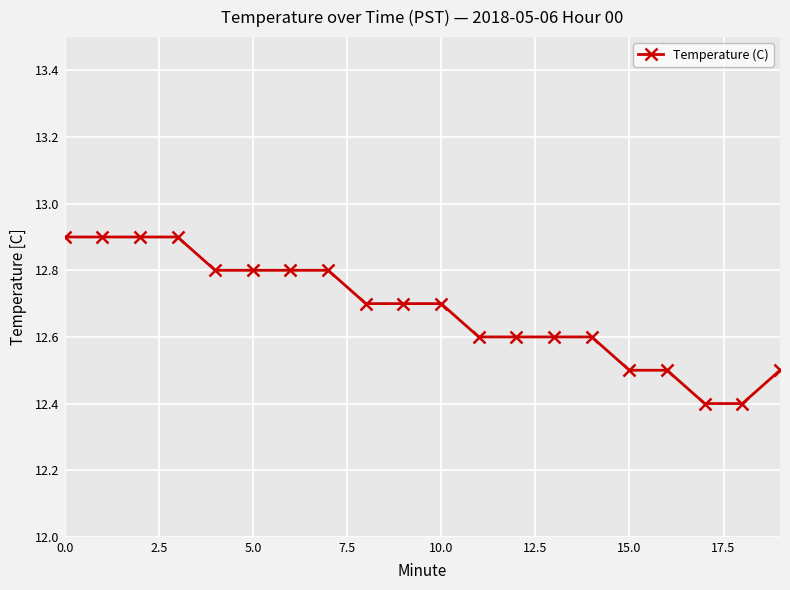

Reading left to right, extract all data points from this chart.

12.9	12.9	12.9	12.9	12.8	12.8	12.8	12.8	12.7	12.7	12.7	12.6	12.6	12.6	12.6	12.5	12.5	12.4	12.4	12.5